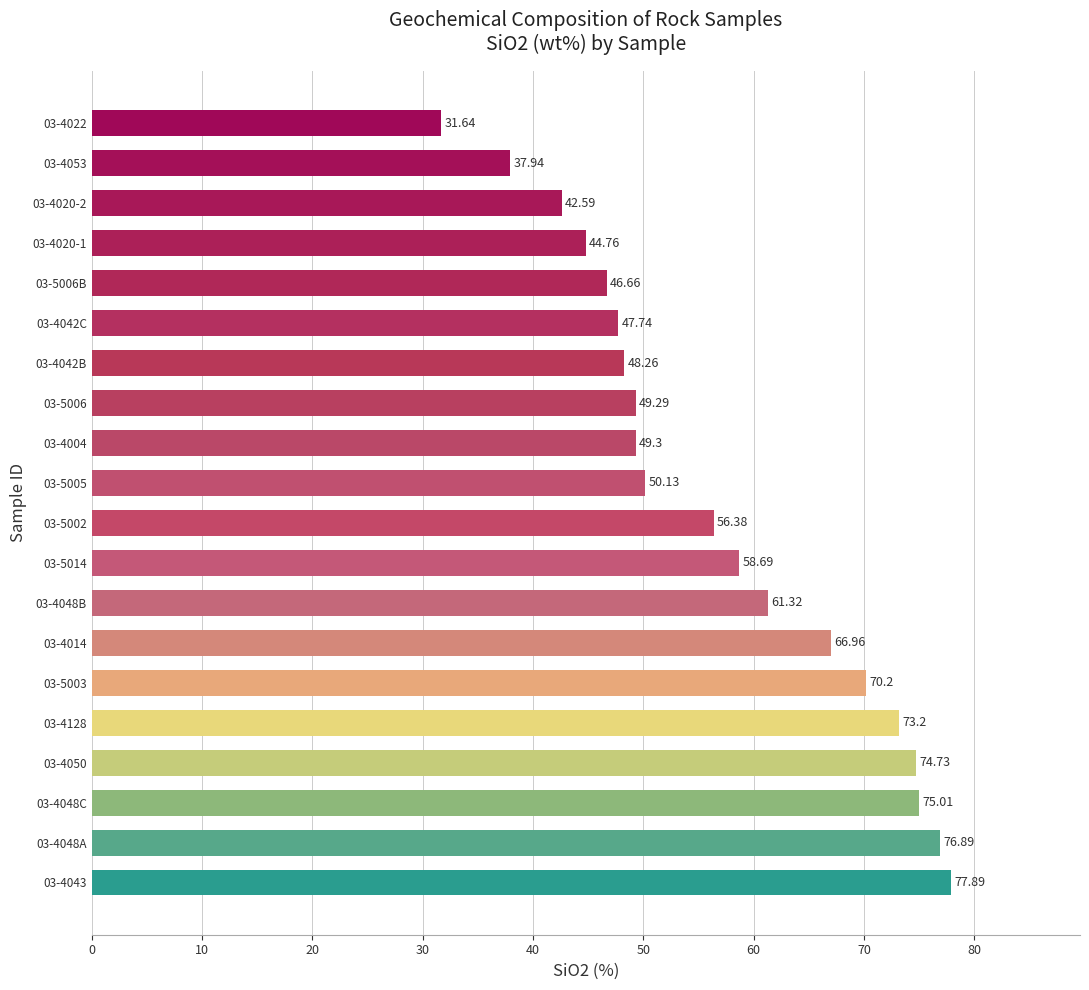

List the labels in order of value, largest first.

03-4043, 03-4048A, 03-4048C, 03-4050, 03-4128, 03-5003, 03-4014, 03-4048B, 03-5014, 03-5002, 03-5005, 03-4004, 03-5006, 03-4042B, 03-4042C, 03-5006B, 03-4020-1, 03-4020-2, 03-4053, 03-4022